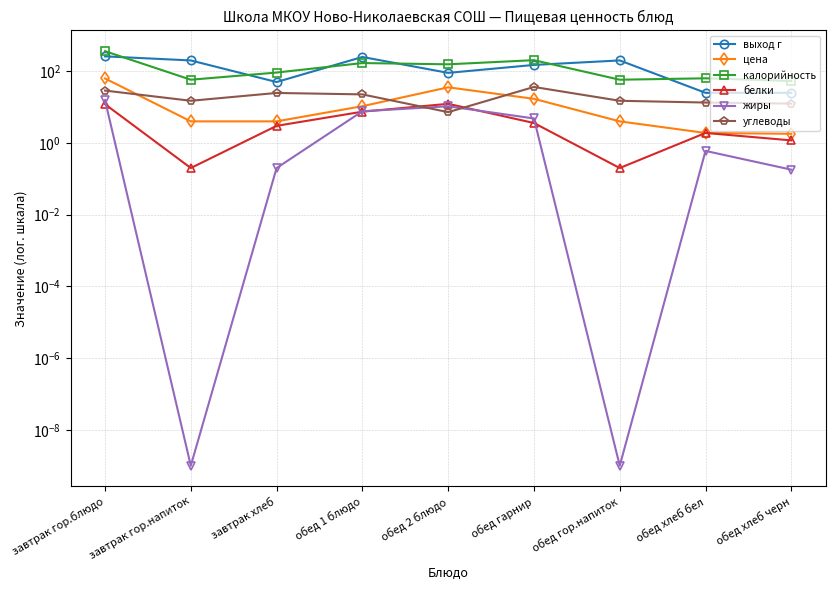

Which series has the largest range (max minus min)?

калорийность